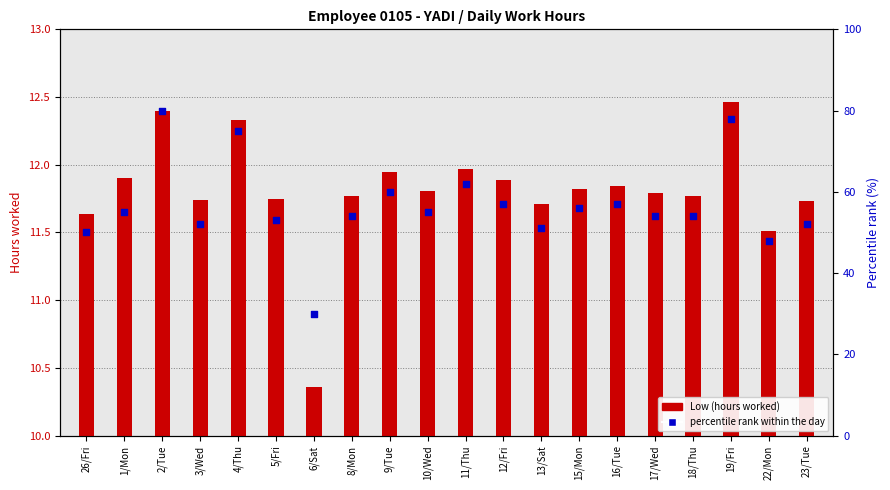

What is the change in value from 1/Mon to 2/Tue?

+25